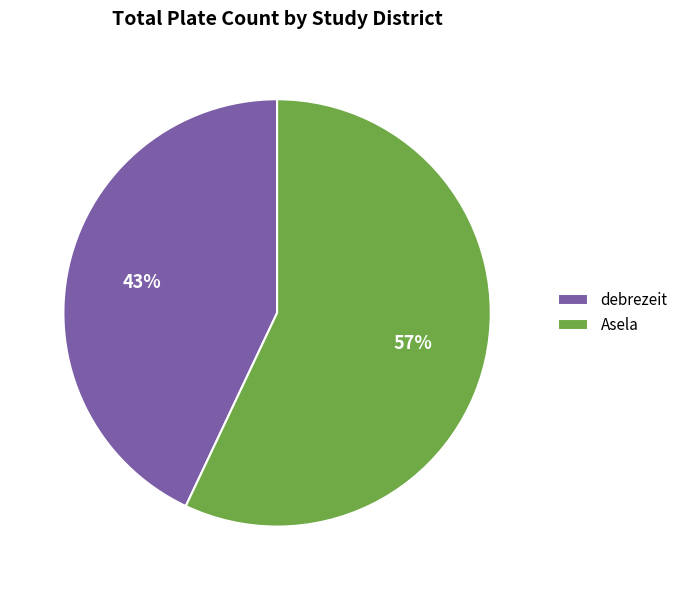

To the nearest percent, what is the average slice percentage?

50%